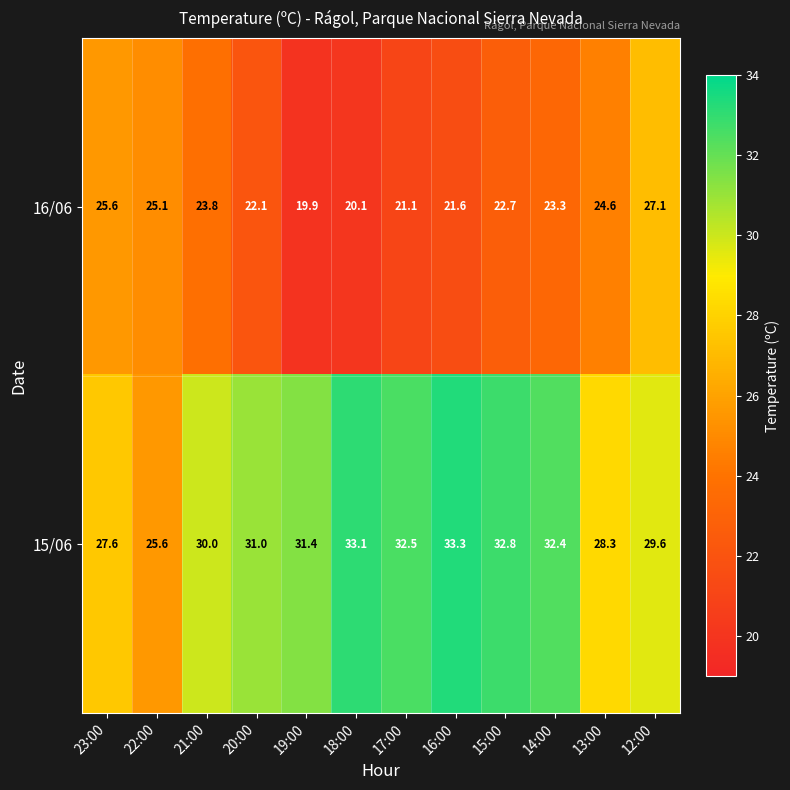

At 20:00, list the series in order from largest to smallest.

15/06, 16/06